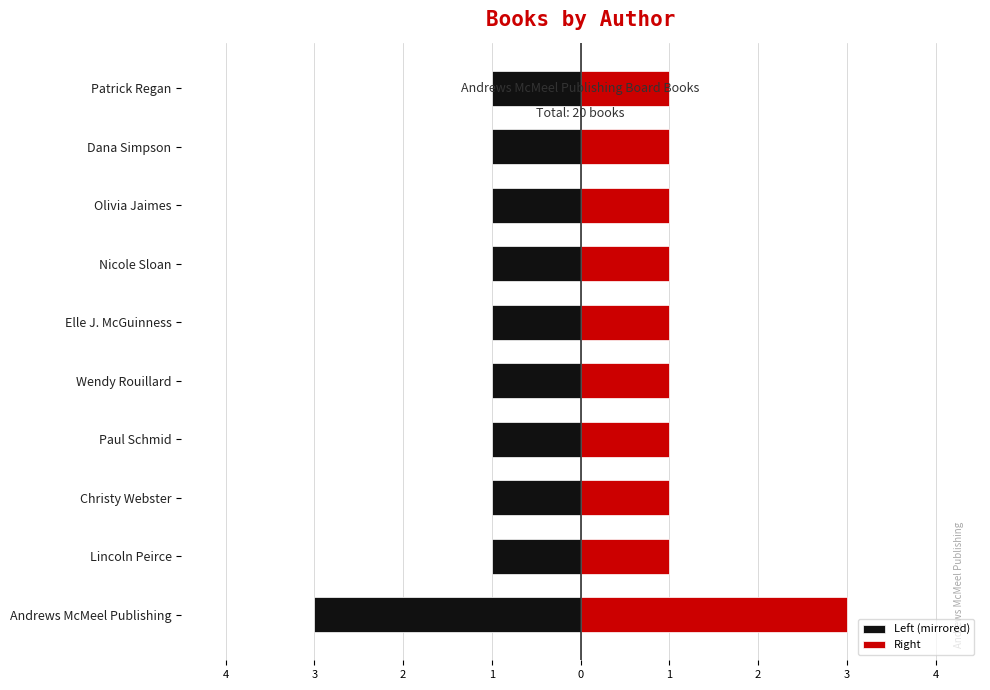

What is the difference between the highest and lowest values at Wendy Rouillard?

2